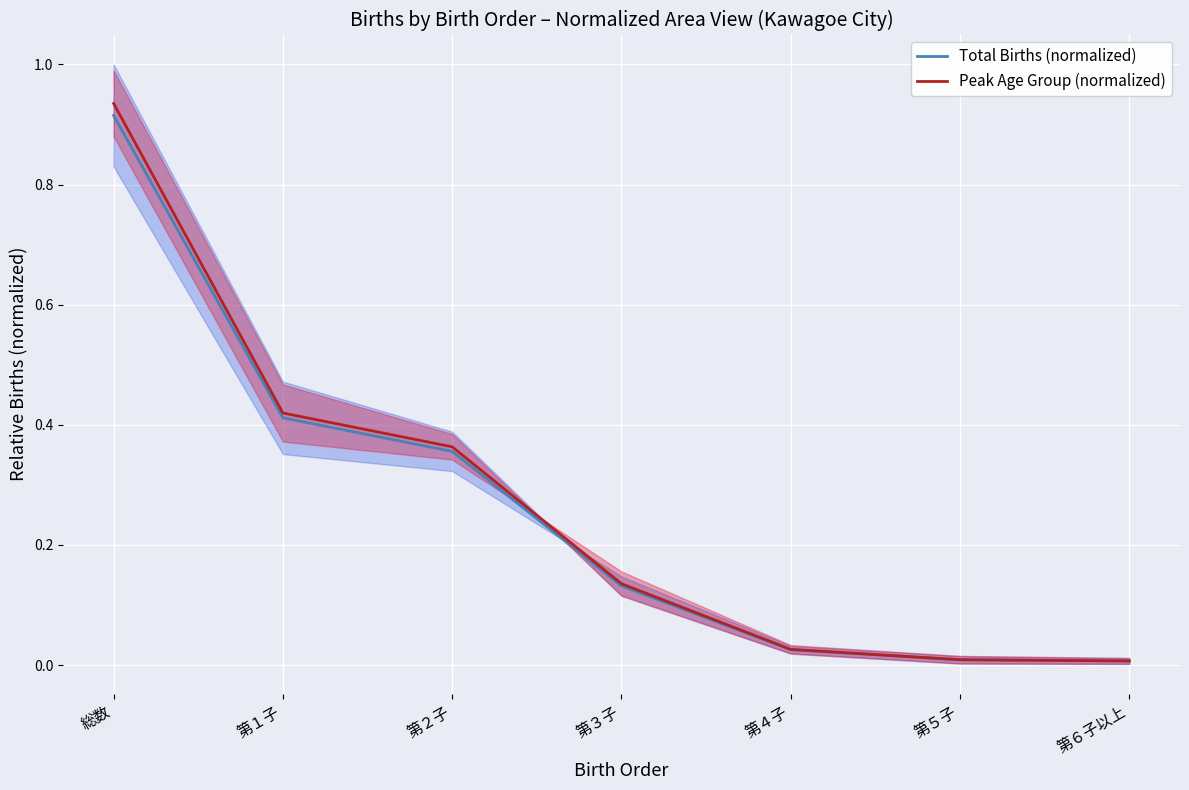

True or false: Peak Age Group (normalized) and Total Births (normalized) intersect in this chart.

False